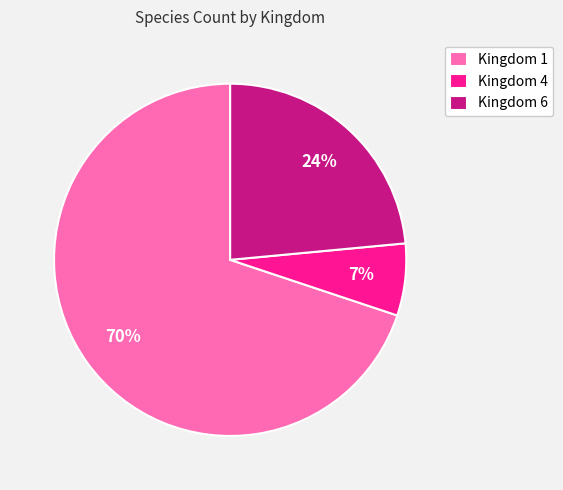

To the nearest percent, what percentage of the pie is Kingdom 4?

7%